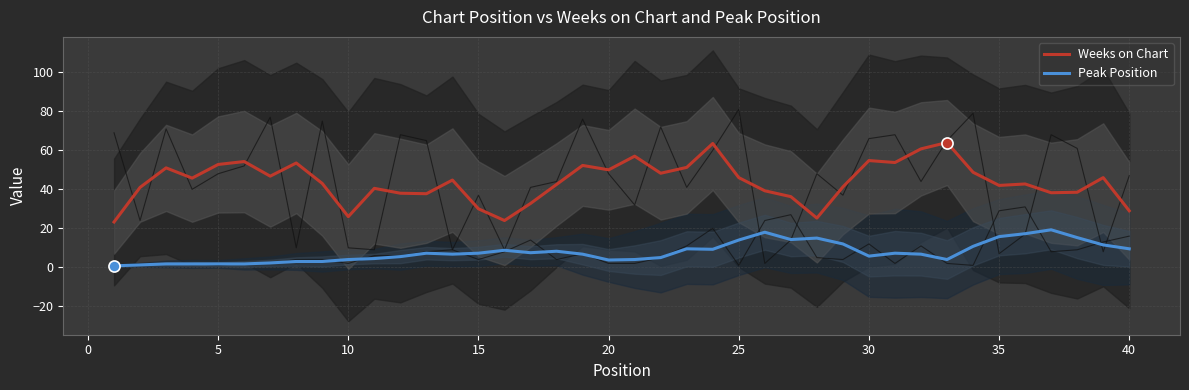

True or false: Weeks on Chart and Peak Position cross at least once.

False